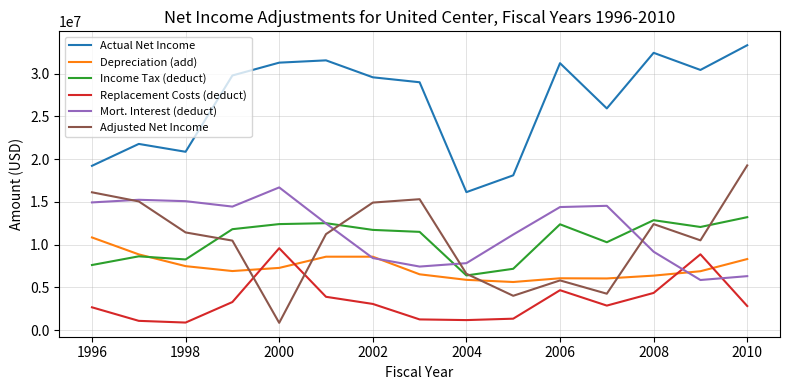

Which series has the largest range (max minus min)?

Adjusted Net Income